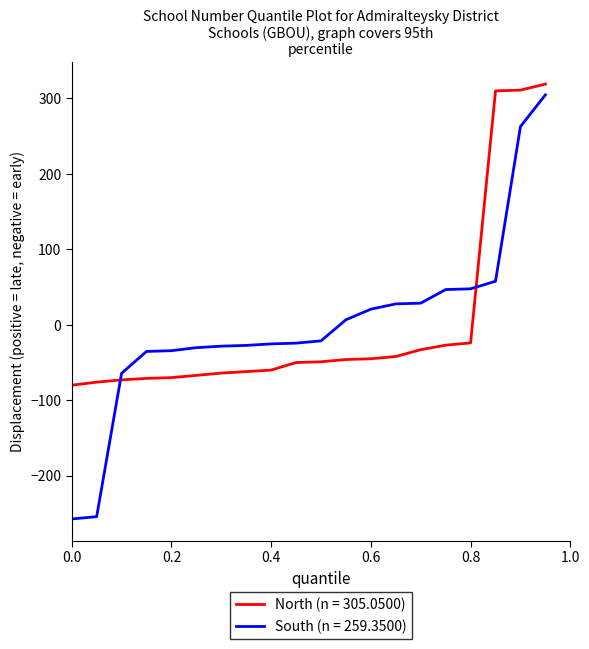

Which series has the widest spread of values?

South (n = 259.3500)